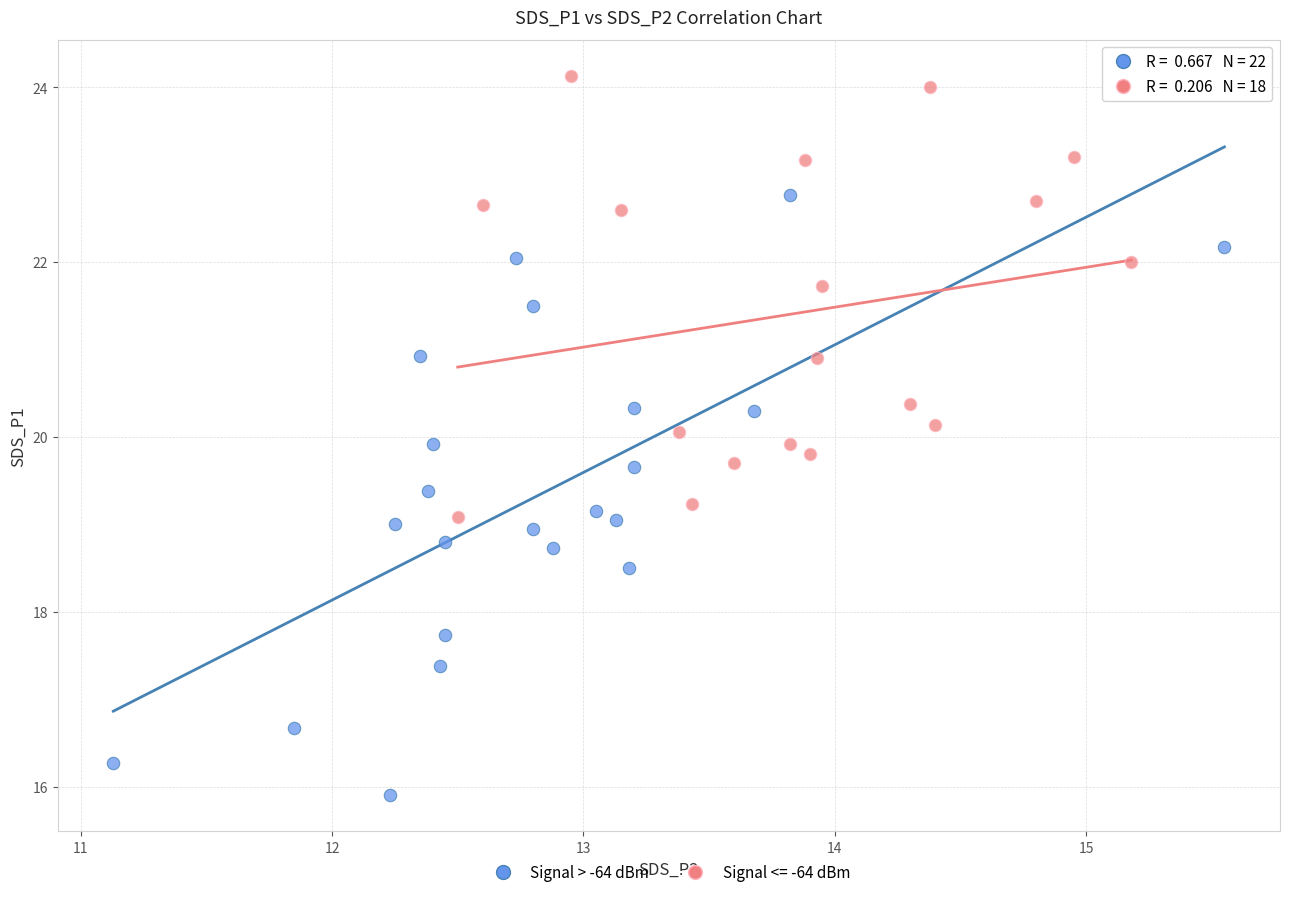

Which series has the widest spread of Y values?

Signal > -64 dBm